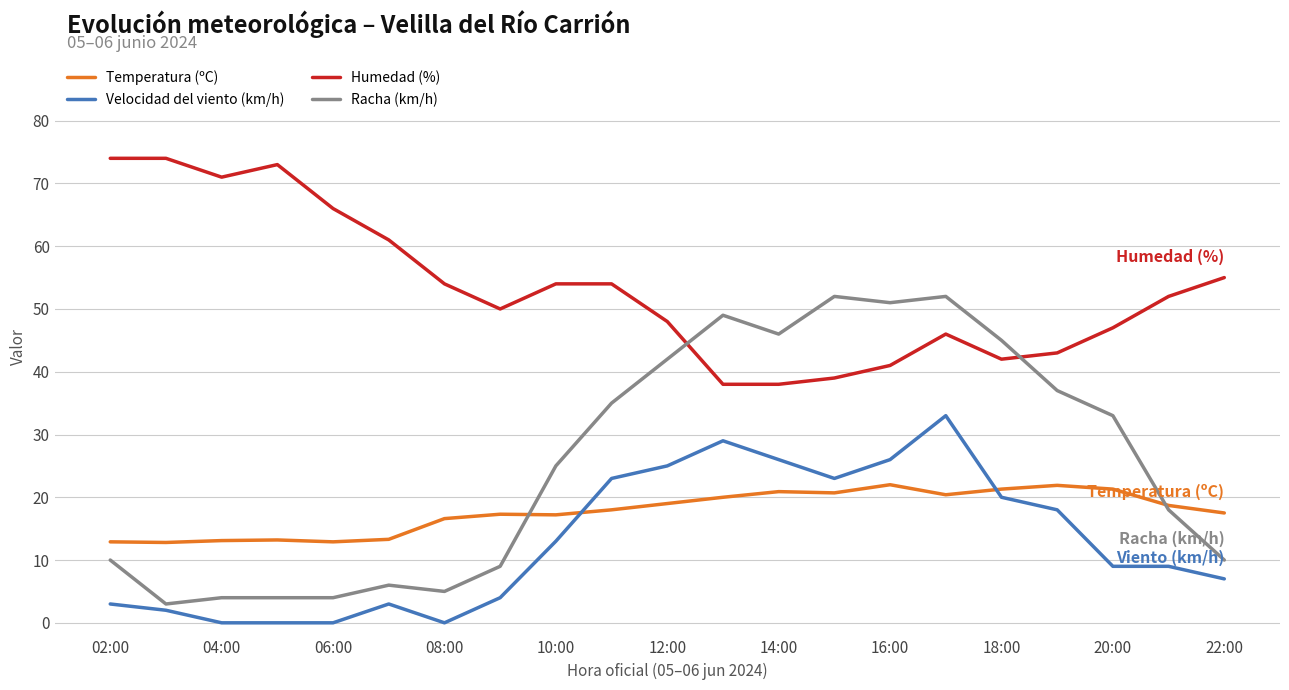

True or false: Velocidad del viento (km/h) and Humedad (%) cross at least once.

False